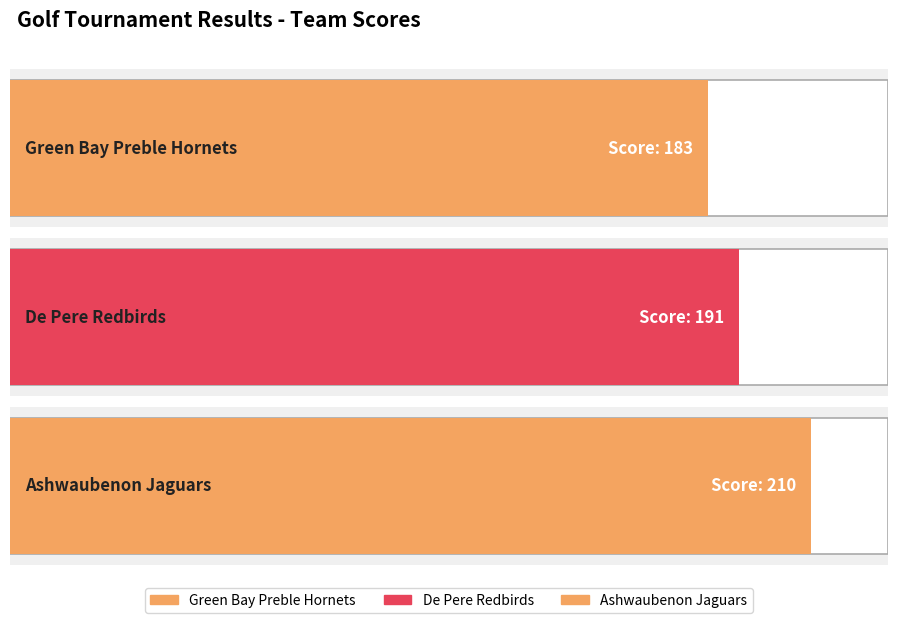

Reading right to left, extract all data points from this chart.

210	191	183